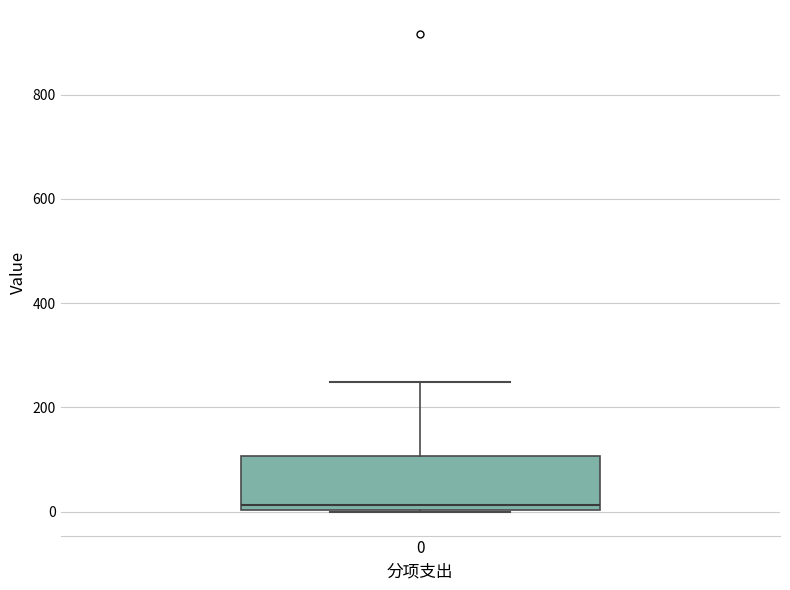

Read this box plot against the y-axis: the position of the median line, the range covered by the box, and the ends of both whiskers. The values are not printed on the chart, so give them approximately, as read against the axis.

median 20, box 0 to 100, whiskers 0 to 240